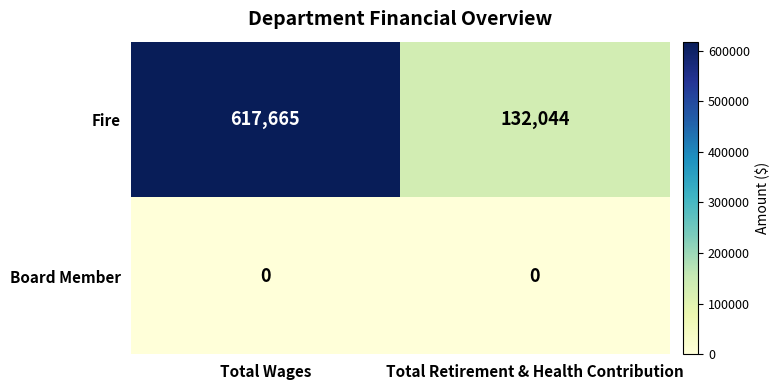

Reading left to right, extract all data points from this chart.

Fire: Total Wages=617665	Total Retirement & Health Contribution=132044
Board Member: Total Wages=0	Total Retirement & Health Contribution=0